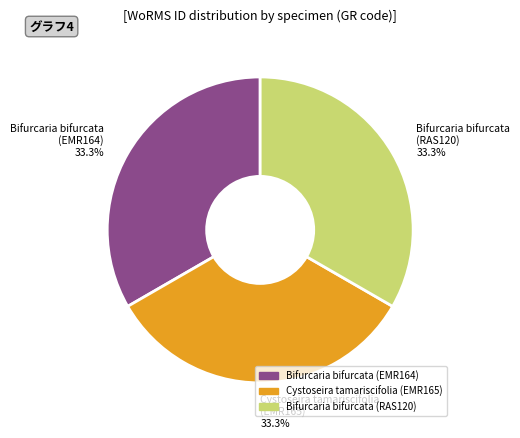

What percentage do Bifurcaria bifurcata (RAS120) 33.3% and Bifurcaria bifurcata (EMR164) 33.3% together represent?

66.7%